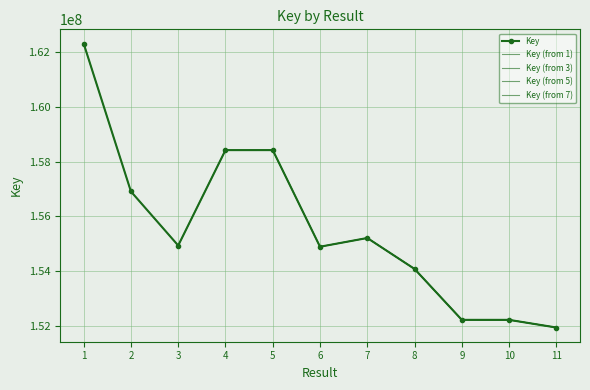

How many interior local peaks (higher than both neighbors) does the data have?

2